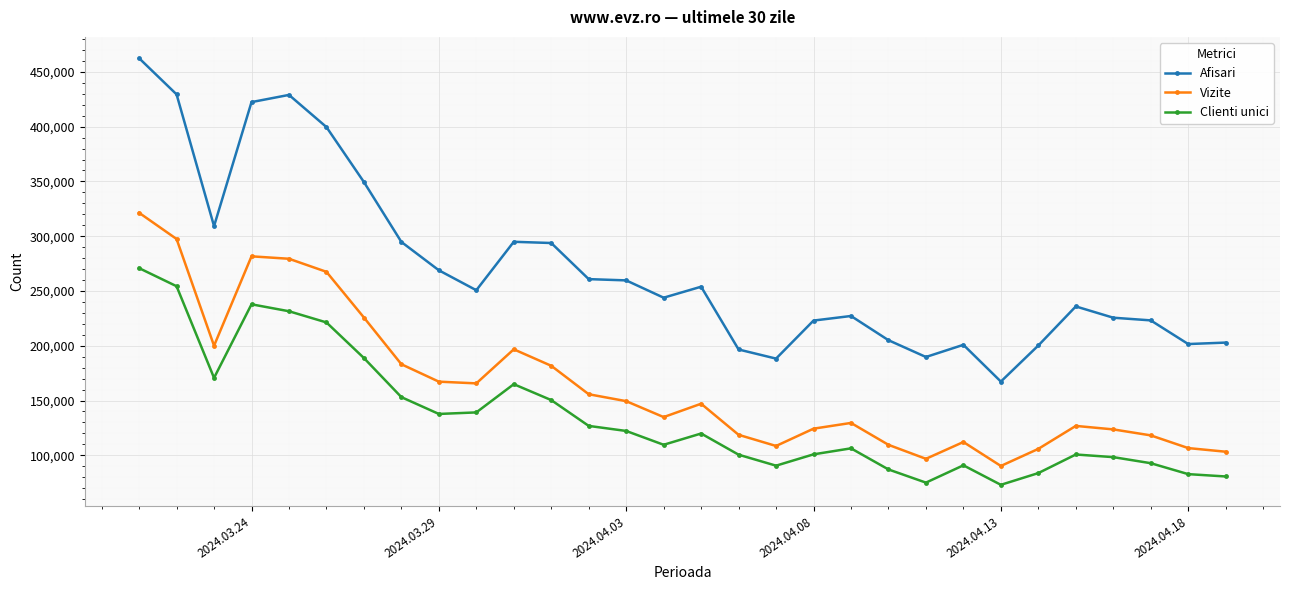

Which series has the largest total across all categories?

Afisari